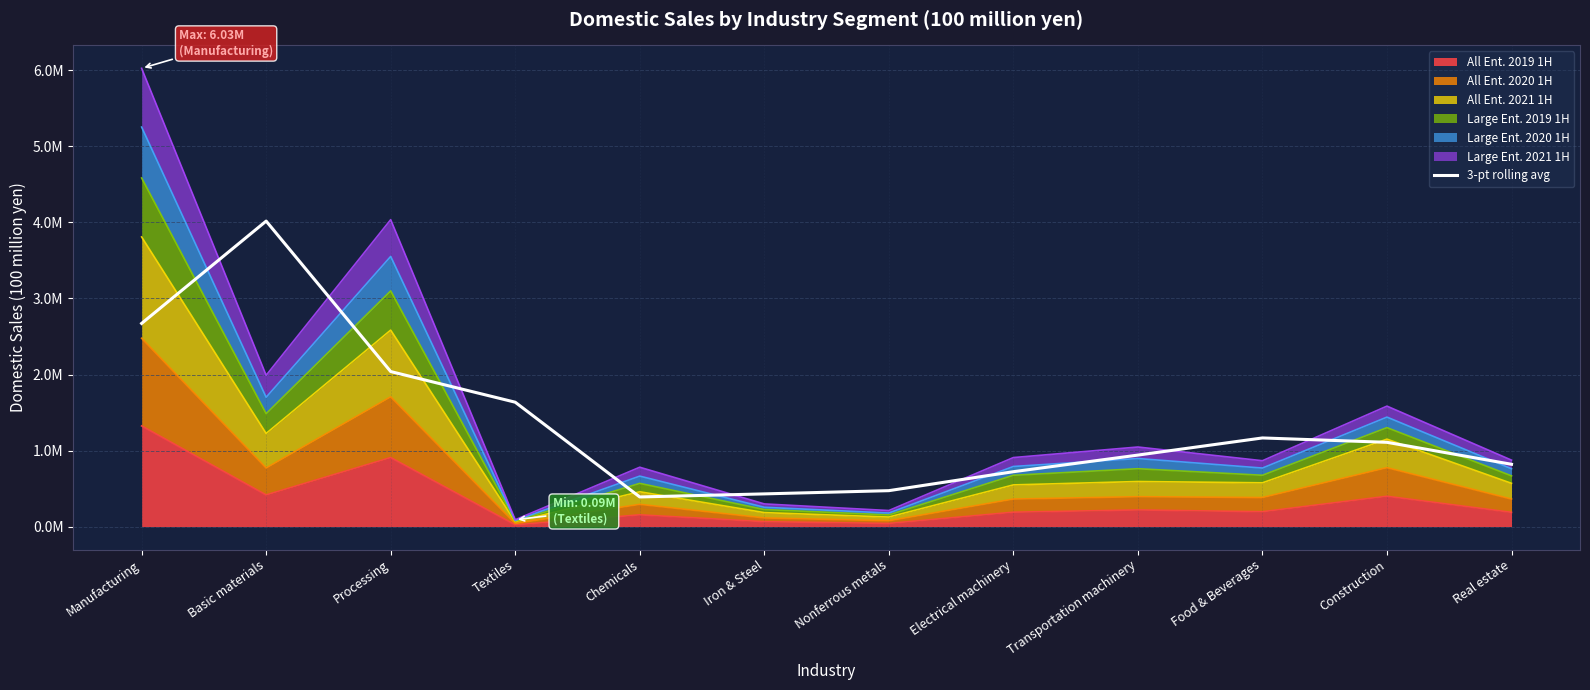

Is it true that the value at Nonferrous metals is 813418.8?

False